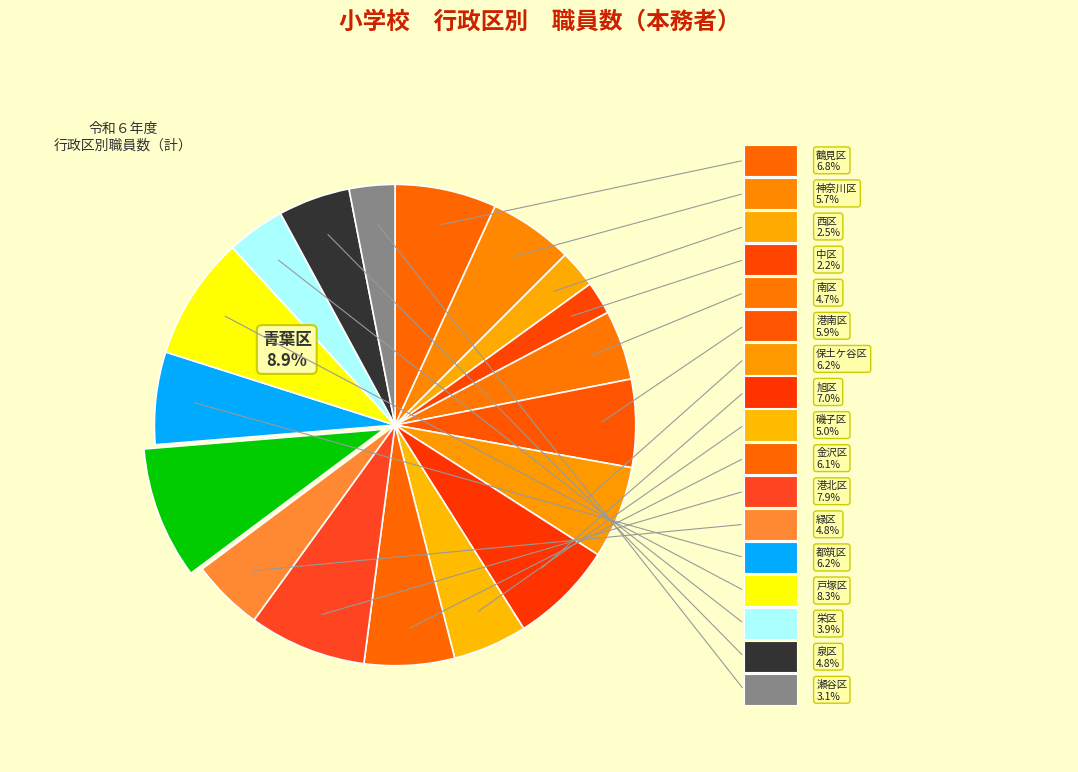

Which has a higher value, 瀬谷区 or 磯子区?

磯子区